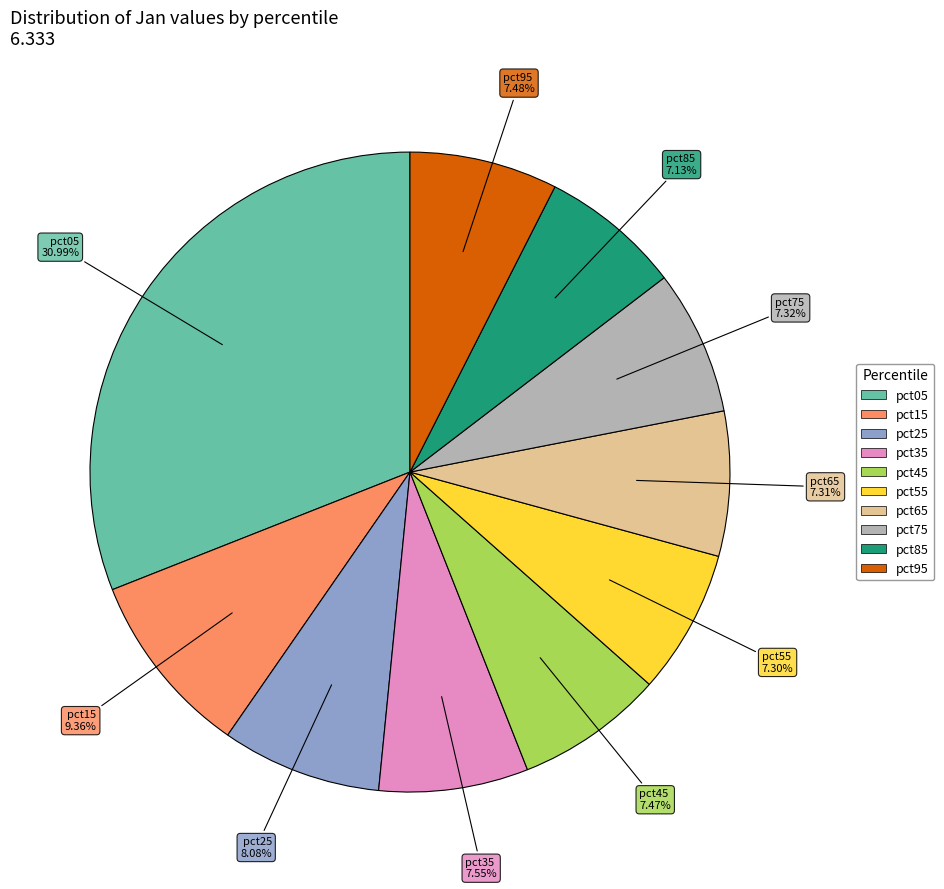

To the nearest percent, what percentage of the pie is pct85?

7%